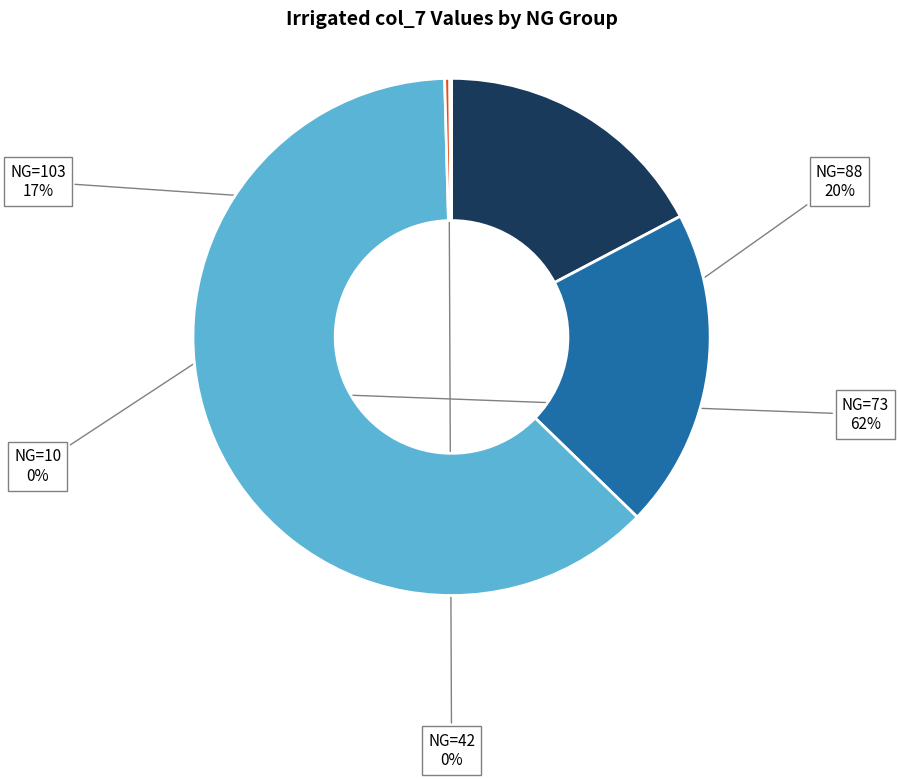

Does any single category account for the majority?

Yes